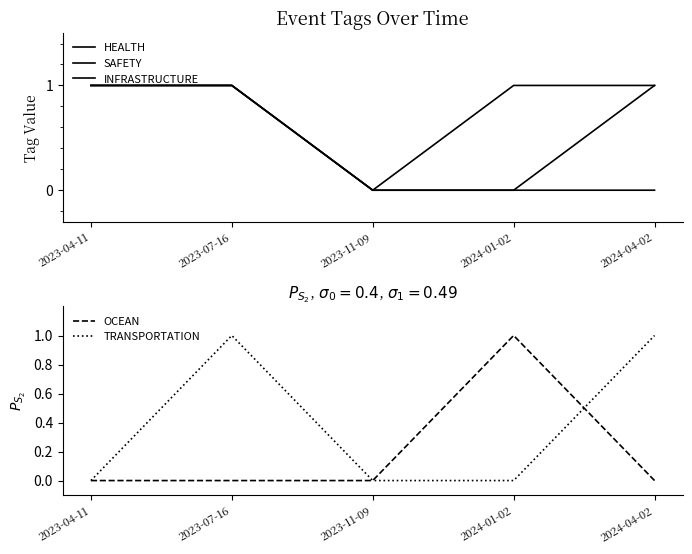

How many lines are shown in the chart?

5